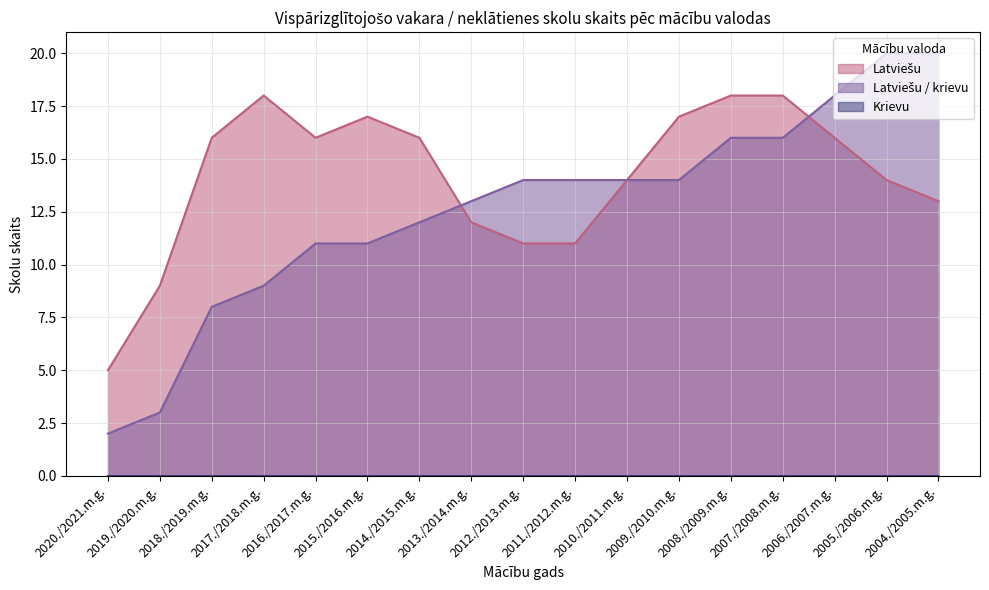

True or false: Latviešu / krievu has a value of 20 at 2004./2005.m.g..

True